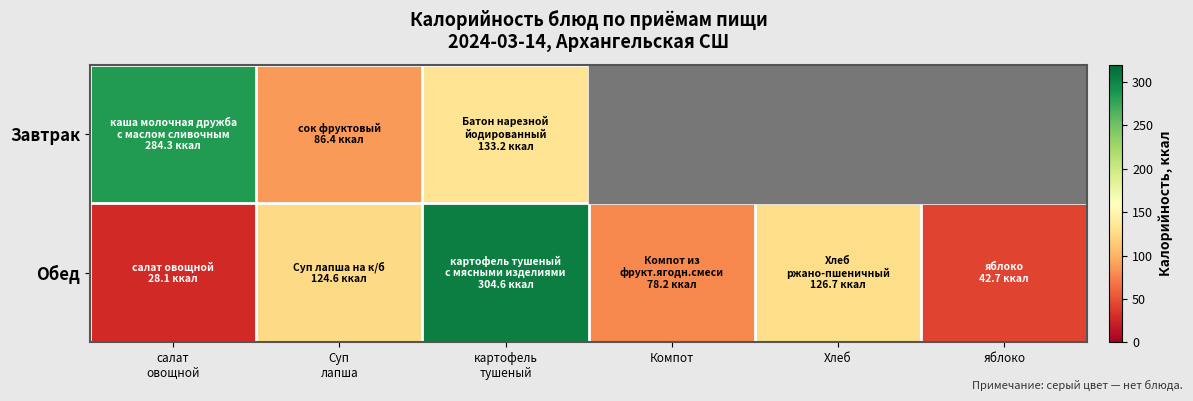

Which series has the largest range (max minus min)?

Обед